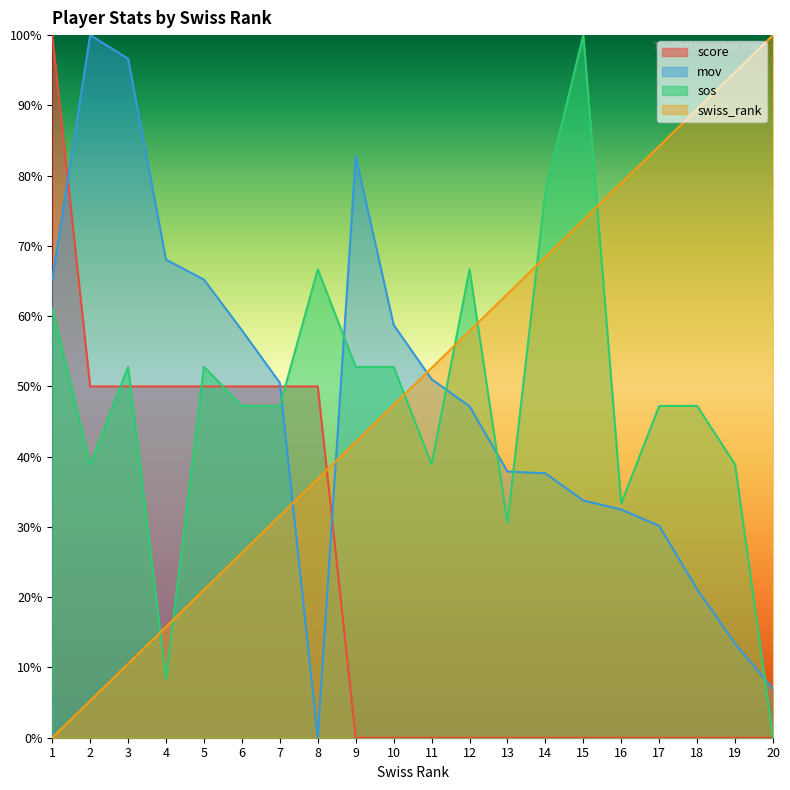

What is the total value across all series at 13?

1.3